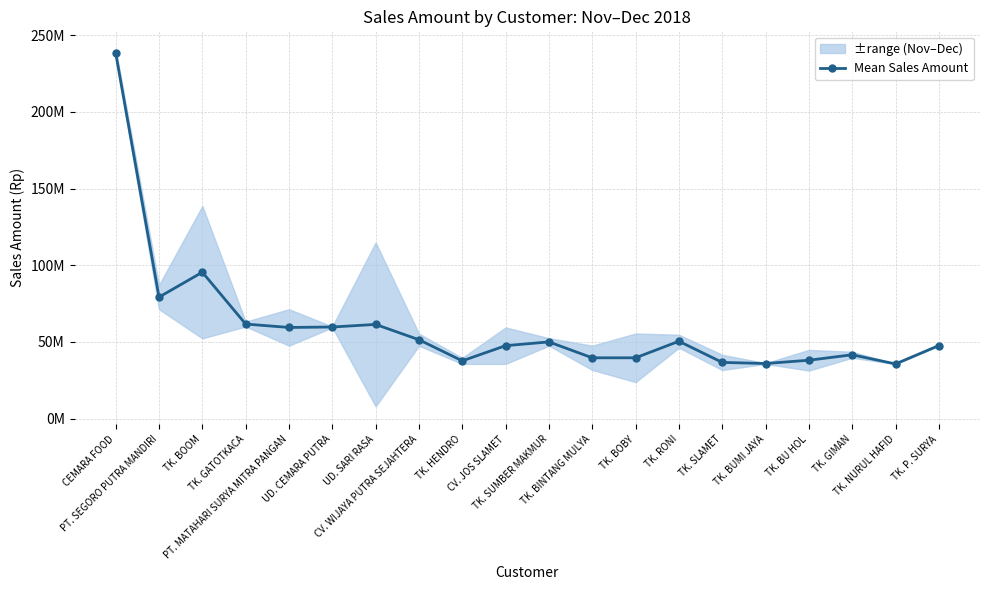

What is the difference between the values at PT. SEGORO PUTRA MANDIRI and TK. P. SURYA?

31600800